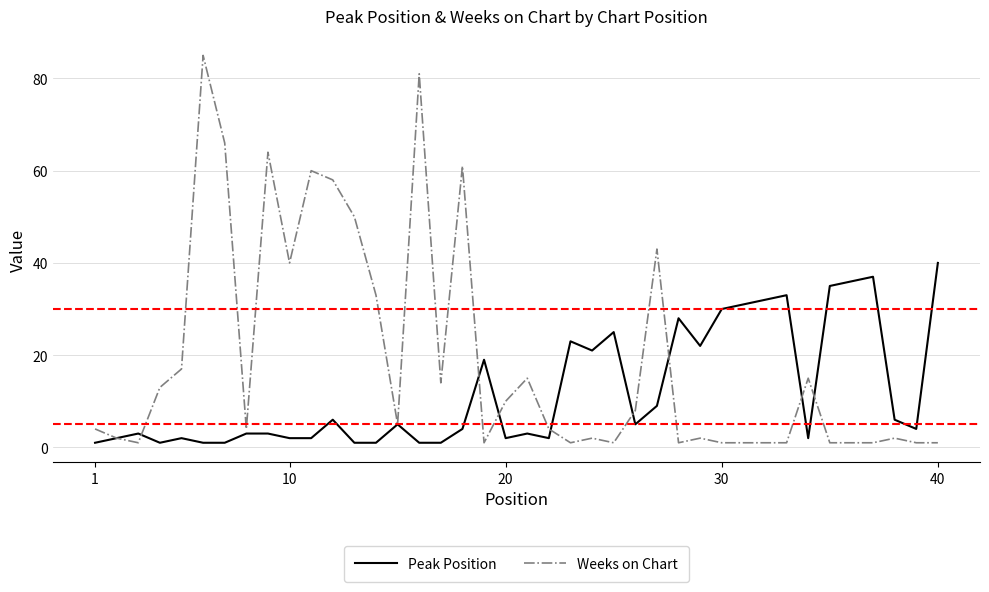

List the series in order of their overall mean, highest first.

Weeks on Chart, Peak Position